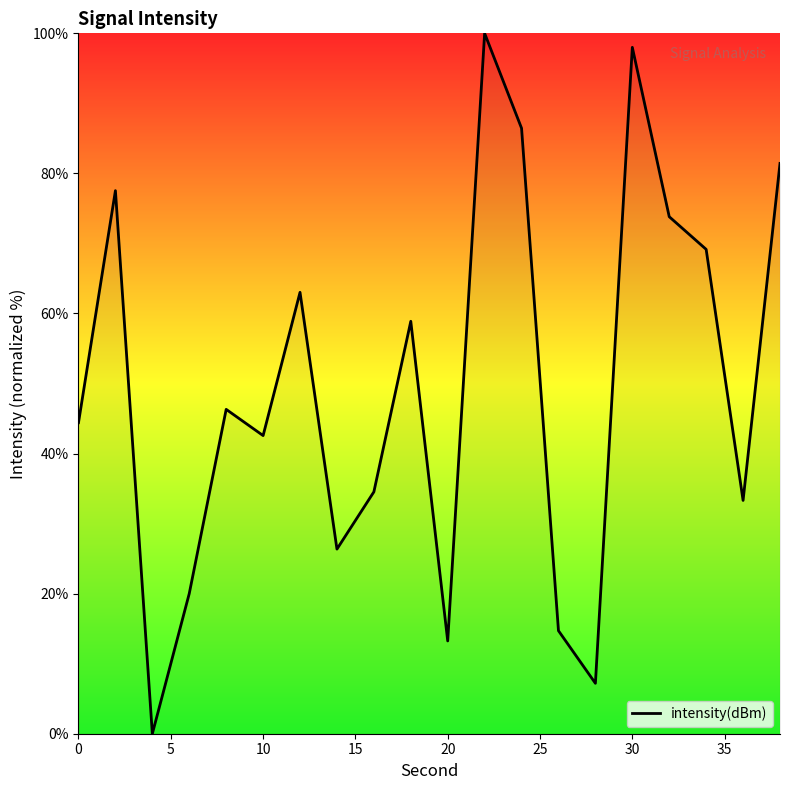

What is the greatest value displayed?

100.0